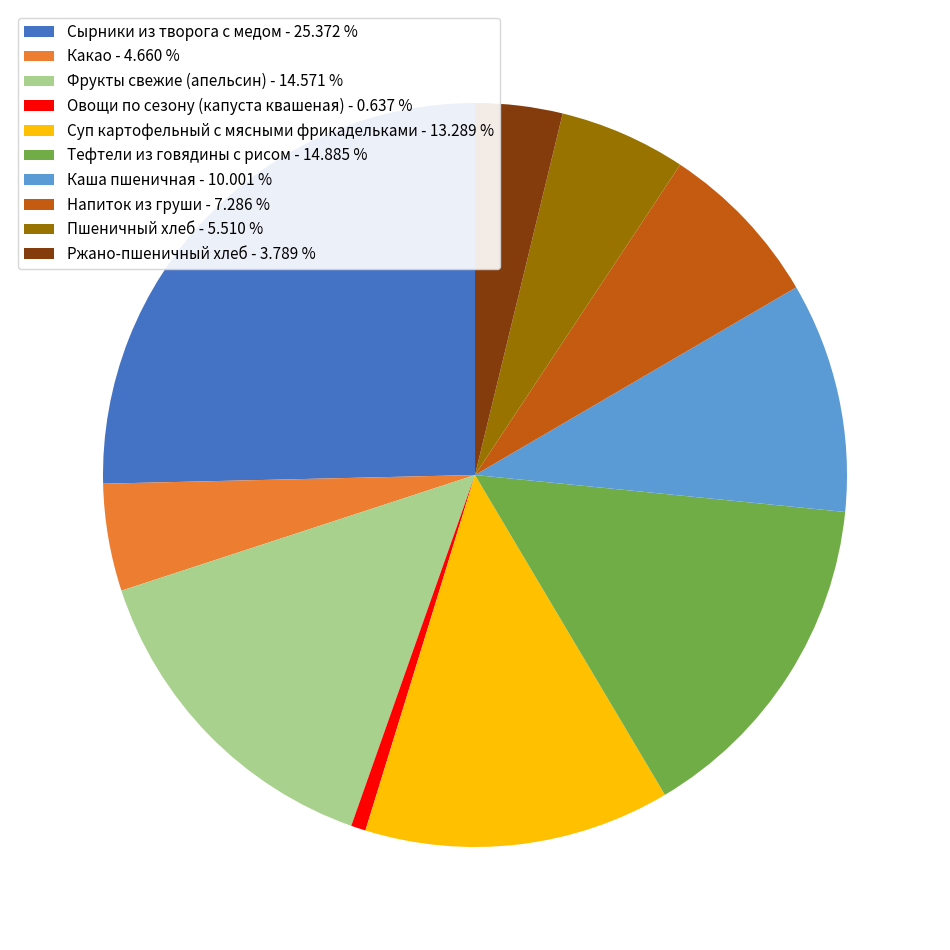

What is the ratio of the value at Каша пшеничная - 10.001 % to the value at Тефтели из говядины с рисом - 14.885 %?

0.7